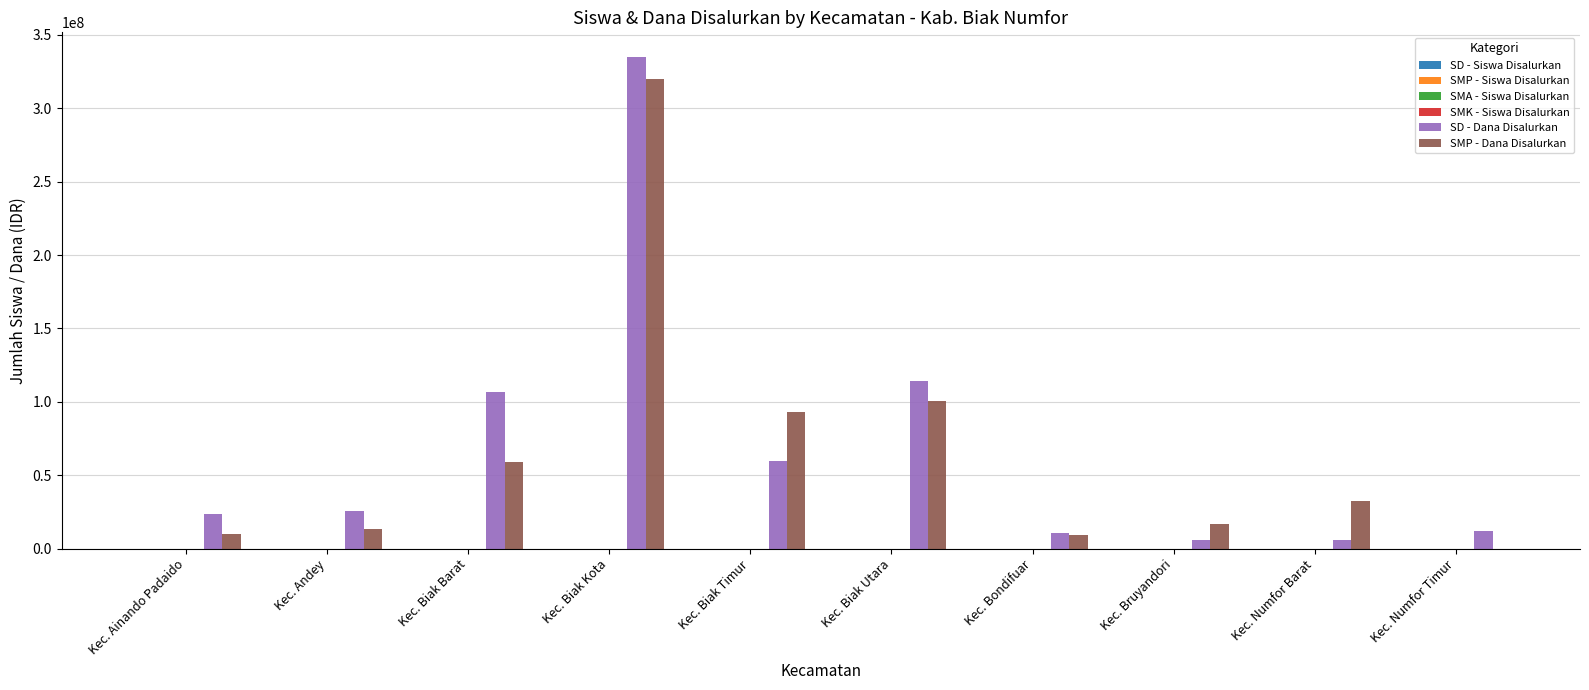

Which series has the largest total across all categories?

SD - Dana Disalurkan